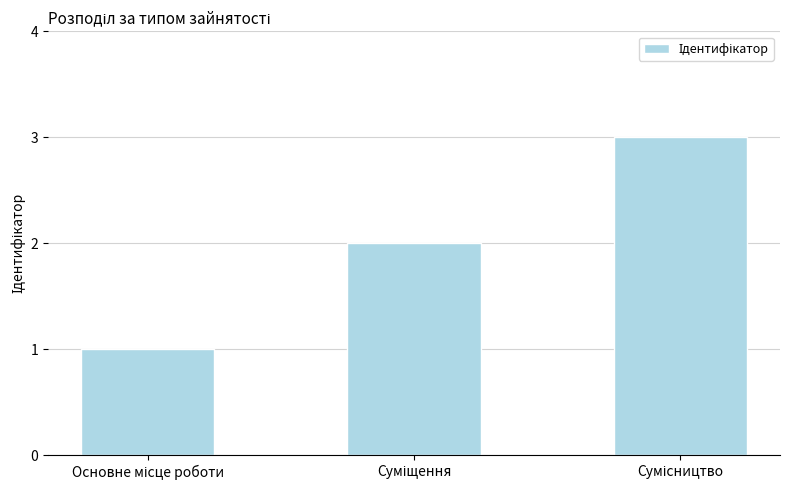

What is the value of the 1st bar from the left?

1